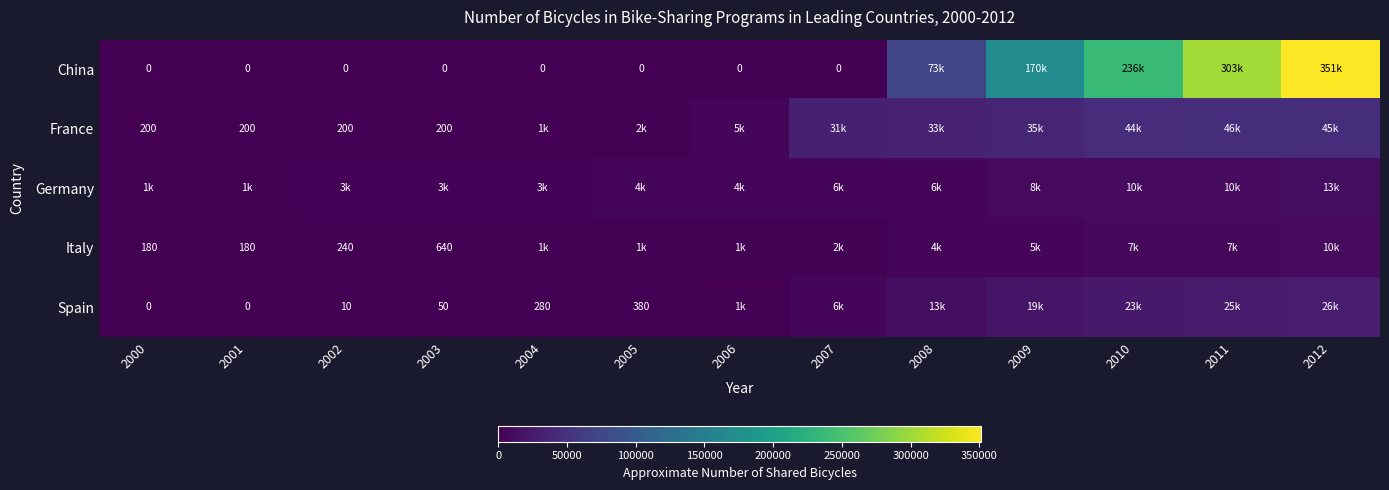

Is the value of Spain at 2005 greater than the value of France at 2002?

Yes